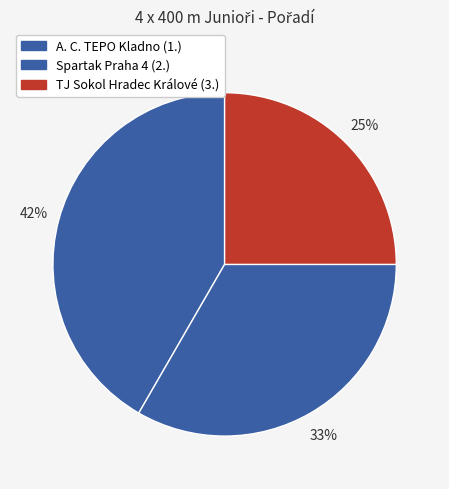

How many segments does this pie chart have?

3